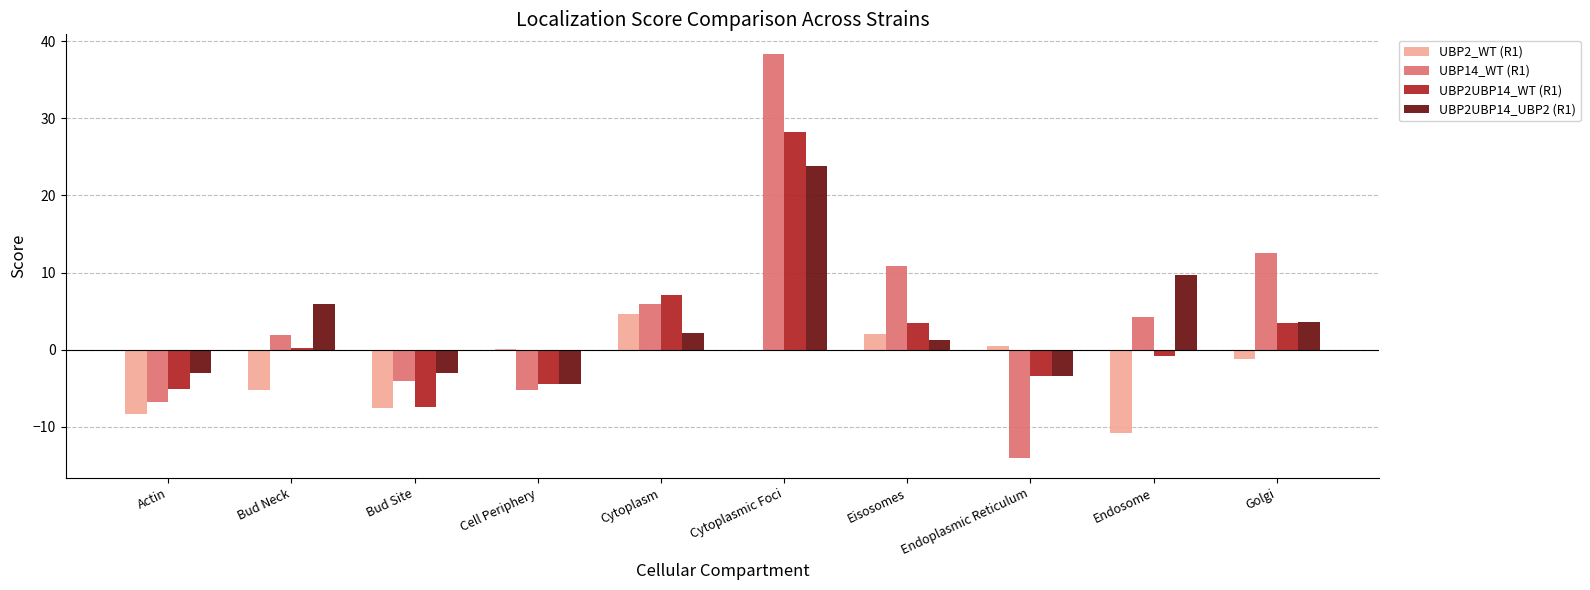

Which series has the largest total across all categories?

UBP14_WT (R1)